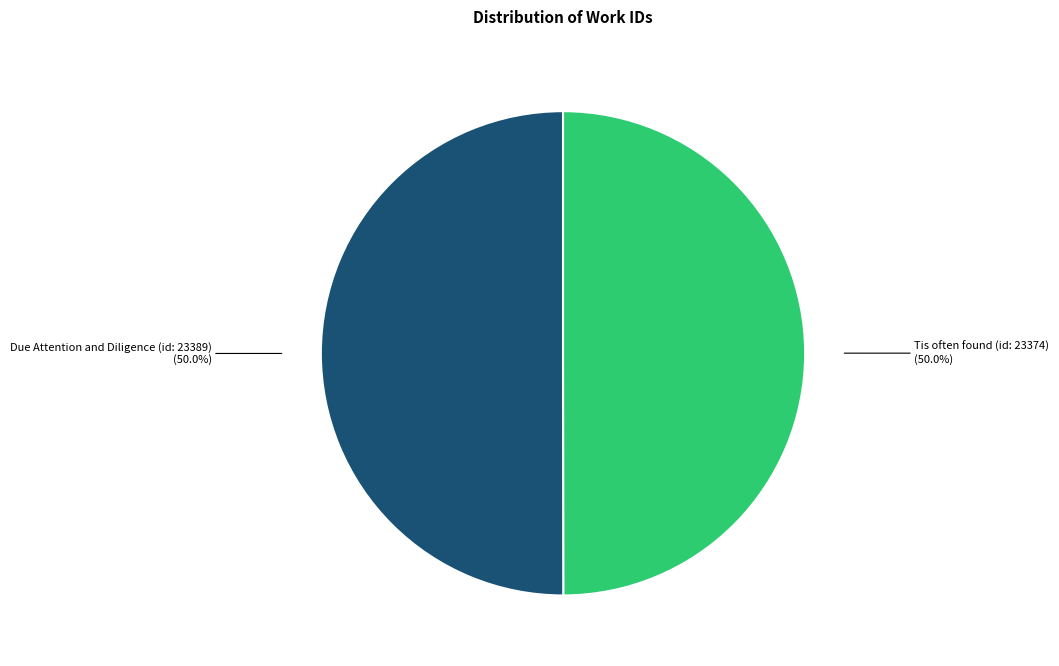

Is the sum of Tis often found (id: 23374) and Due Attention and Diligence (id: 23389) greater than half?

Yes